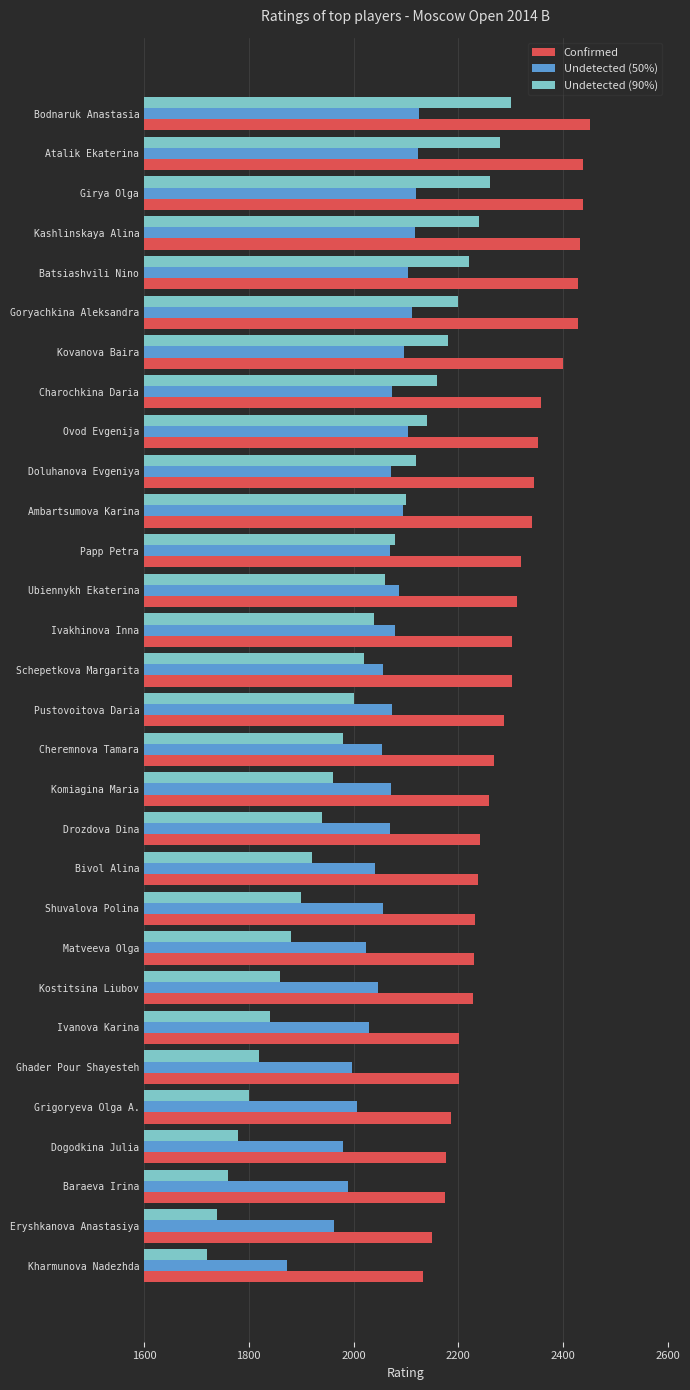

How many values in the Confirmed series are below 2303?

15